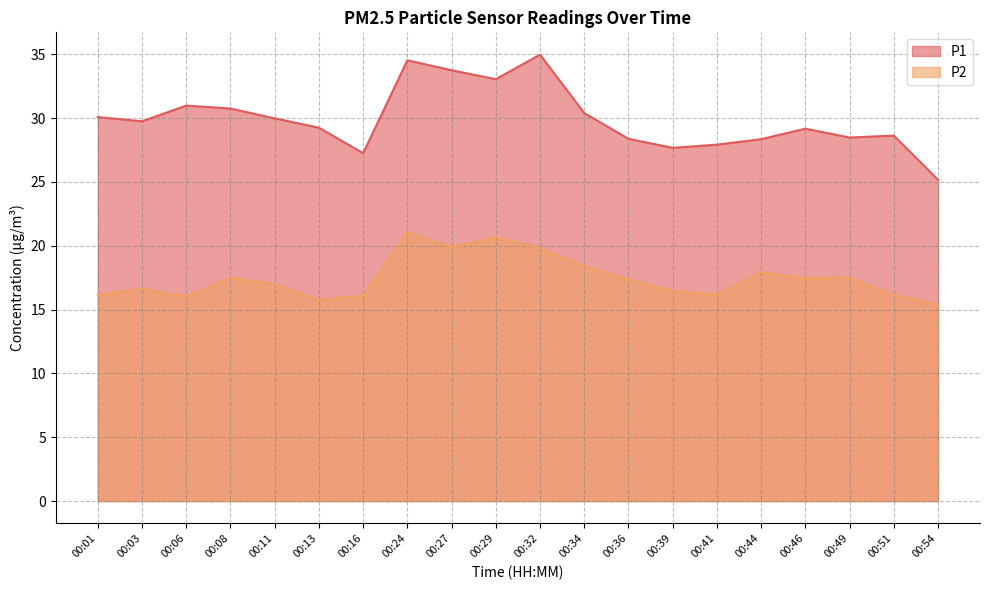

Reading right to left, extract all data points from this chart.

P1: 25.2	28.6	28.5	29.2	28.4	27.9	27.7	28.4	30.4	35.0	33.0	33.8	34.5	27.2	29.2	30.0	30.8	31.0	29.8	30.1
P2: 15.4	16.1	17.5	17.4	17.9	16.2	16.4	17.3	18.4	19.8	20.6	19.9	21.1	16.1	15.8	17.0	17.5	16.0	16.6	16.2